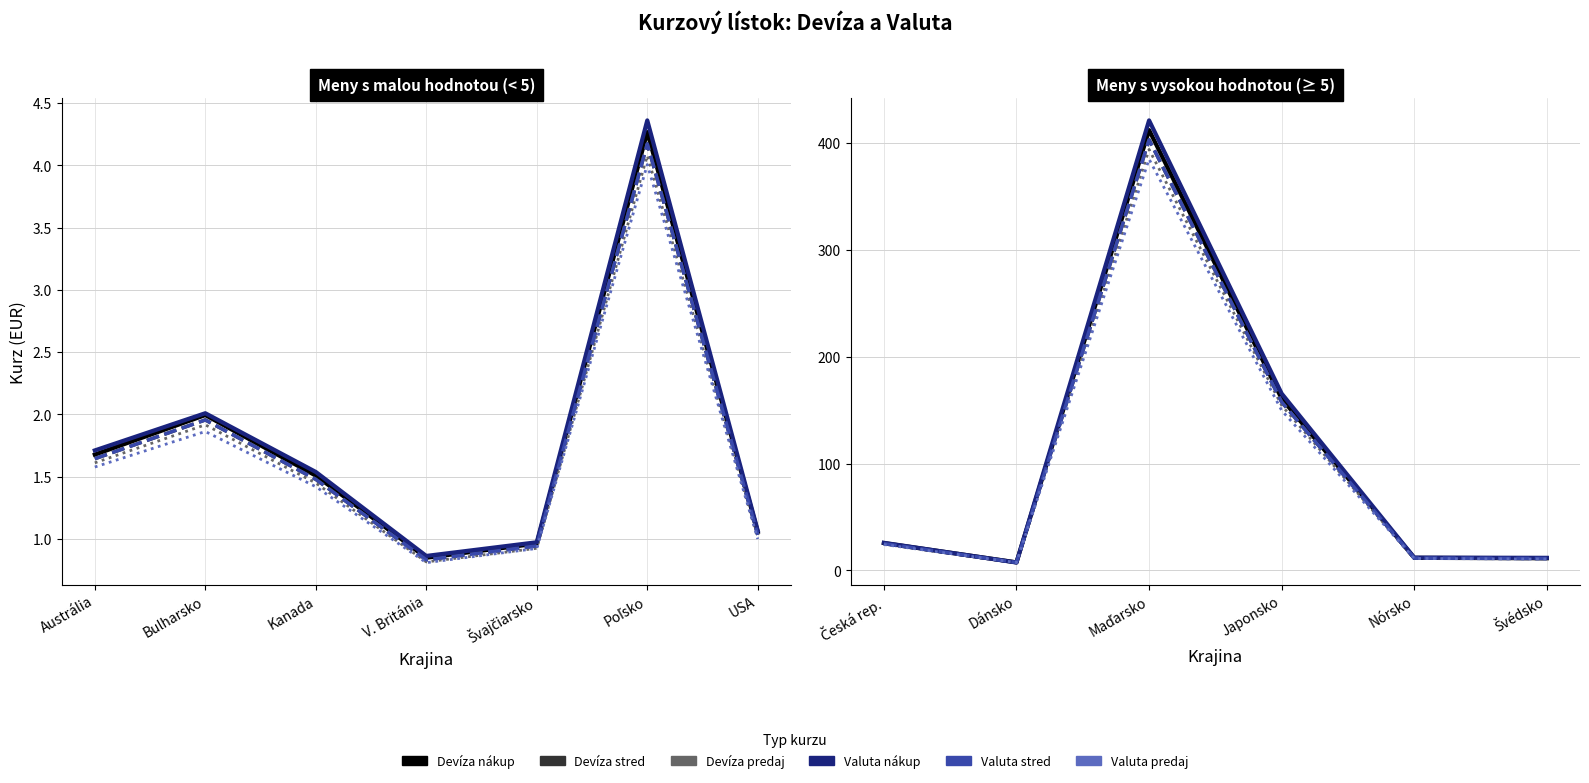

How many lines are shown in the chart?

6